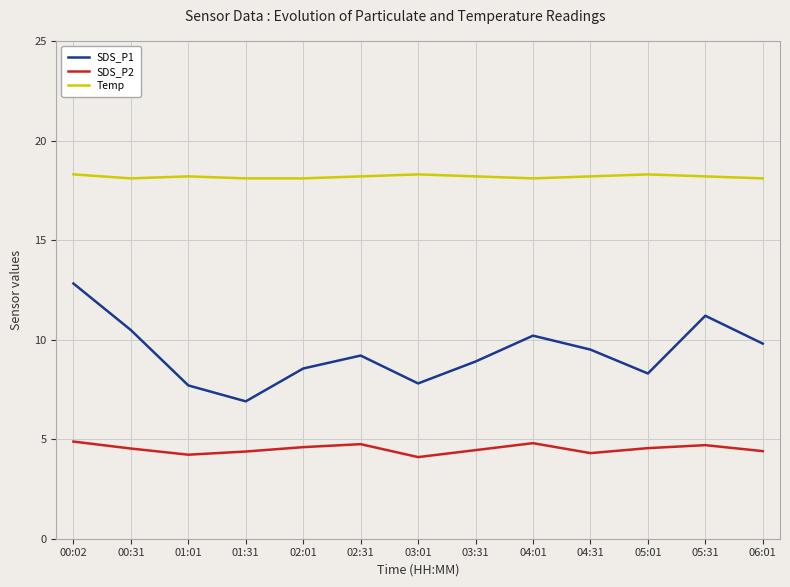

Is this an area chart (filled region under the line)?

No